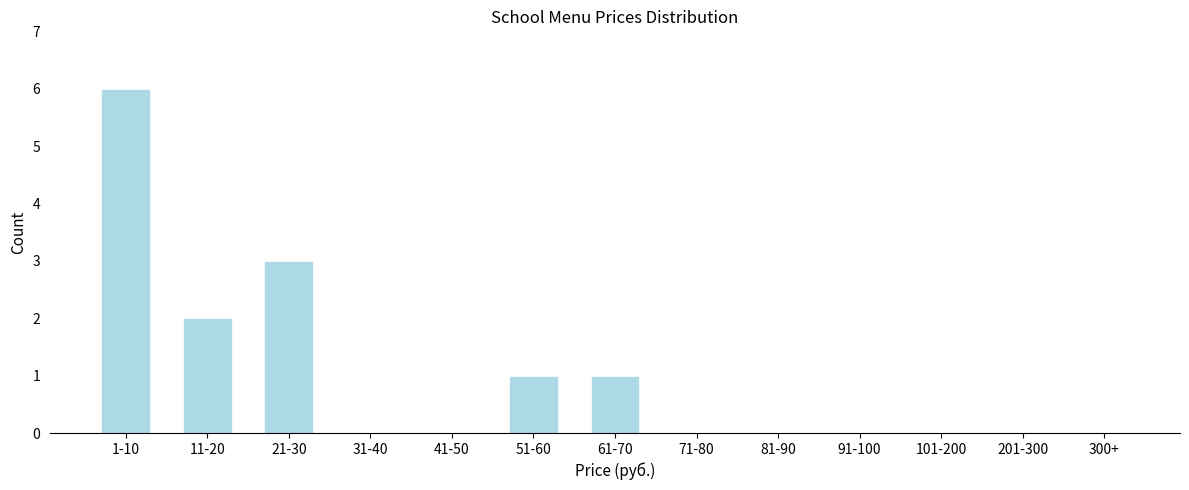

Reading left to right, transcribe all the data shown in this chart.

1-10=6	11-20=2	21-30=3	31-40=0	41-50=0	51-60=1	61-70=1	71-80=0	81-90=0	91-100=0	101-200=0	201-300=0	300+=0